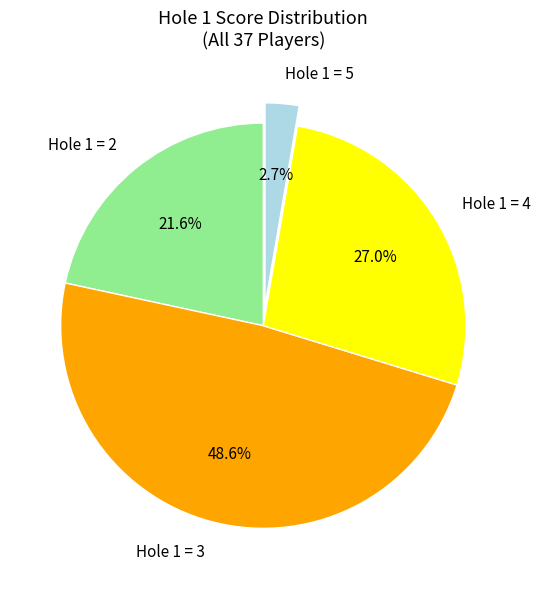

To the nearest percent, what is the average slice percentage?

25%